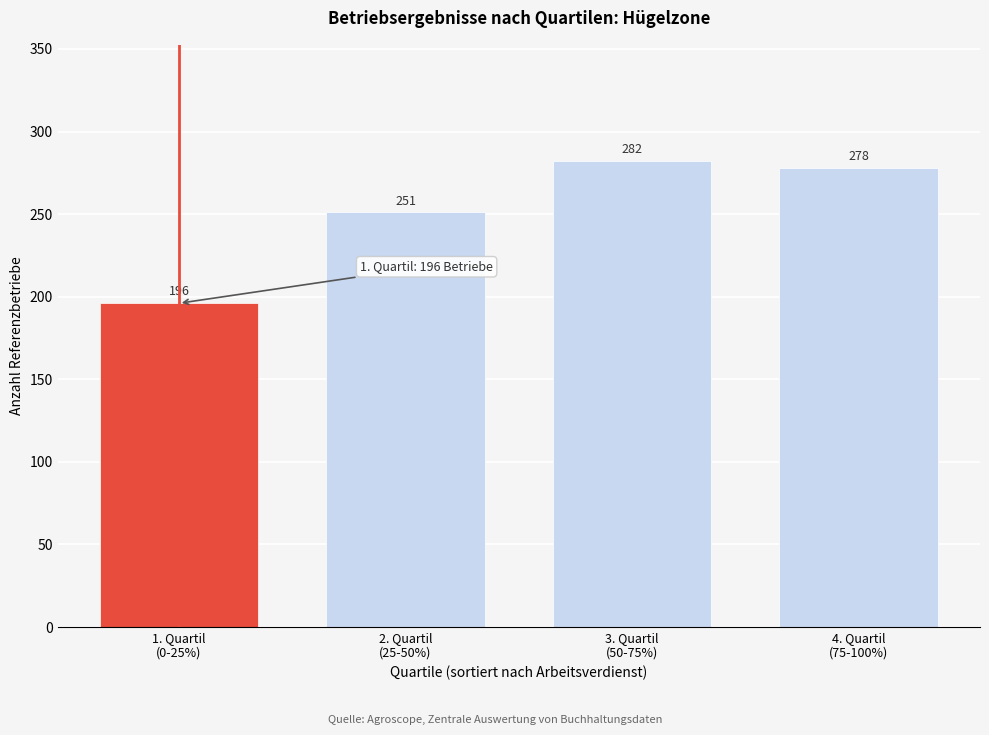

Reading left to right, transcribe all the data shown in this chart.

196	251	282	278